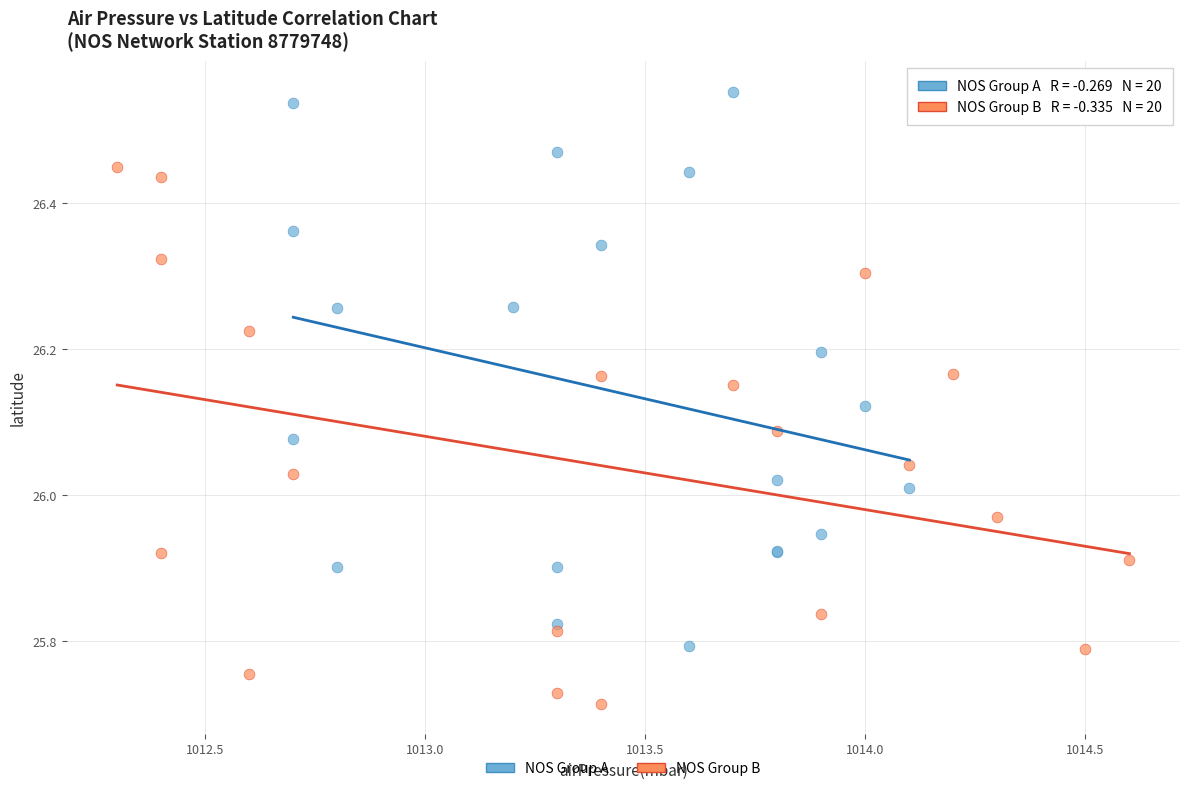

Which series reaches the minimum Y coordinate?

NOS Group B